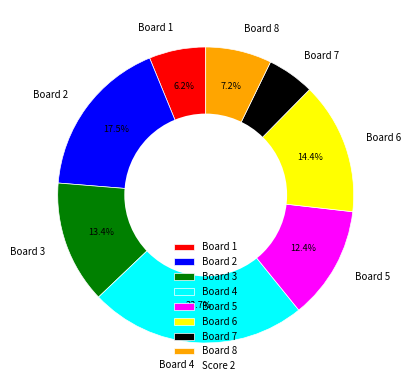

What is the largest slice in the pie chart?

Board 4